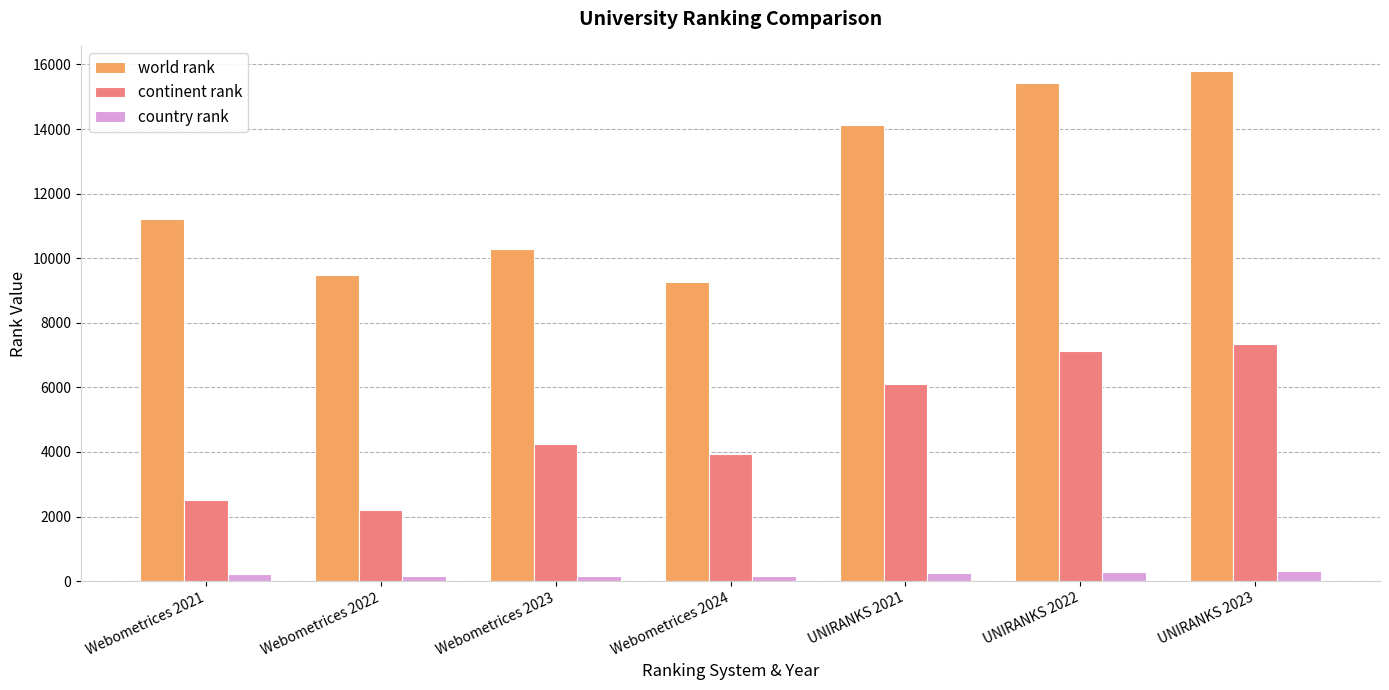

What is the highest value of the country rank series?

306